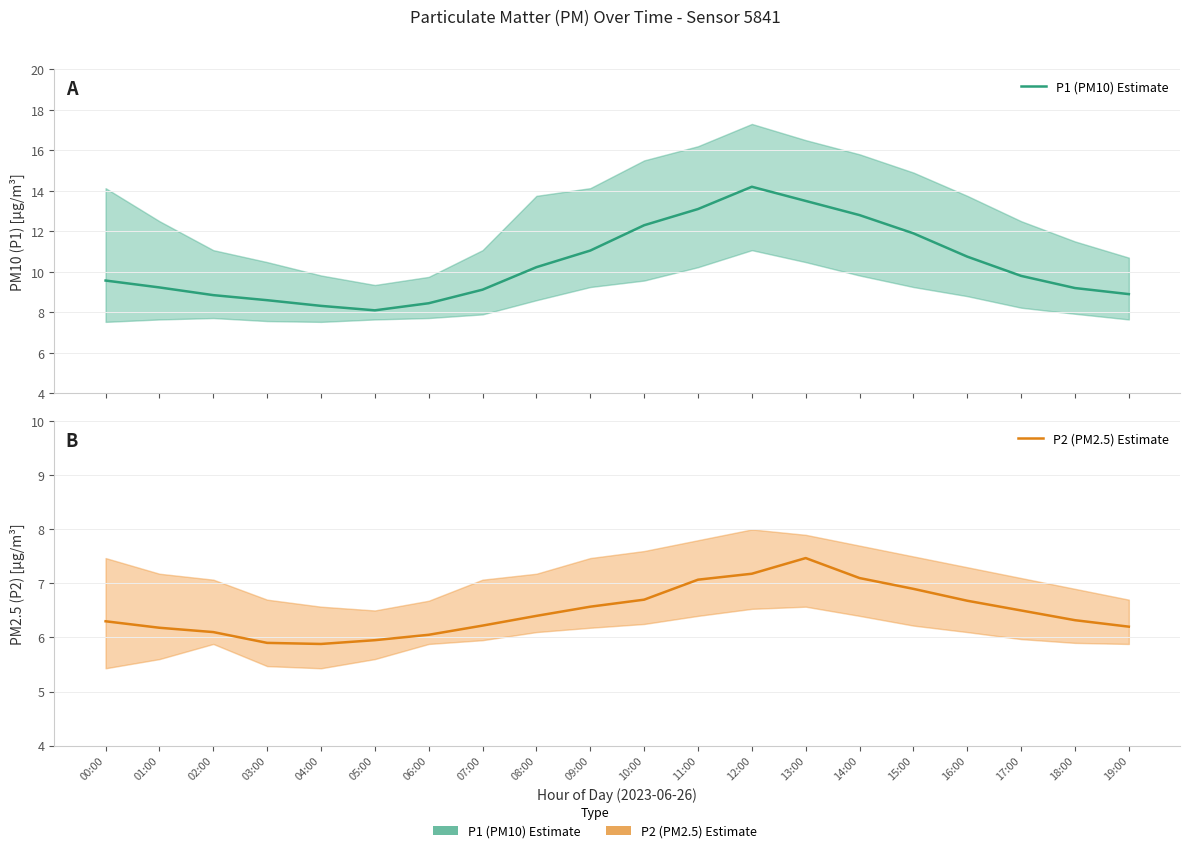

True or false: P1 (PM10) Estimate has more than 1 points higher than both neighbors.

False